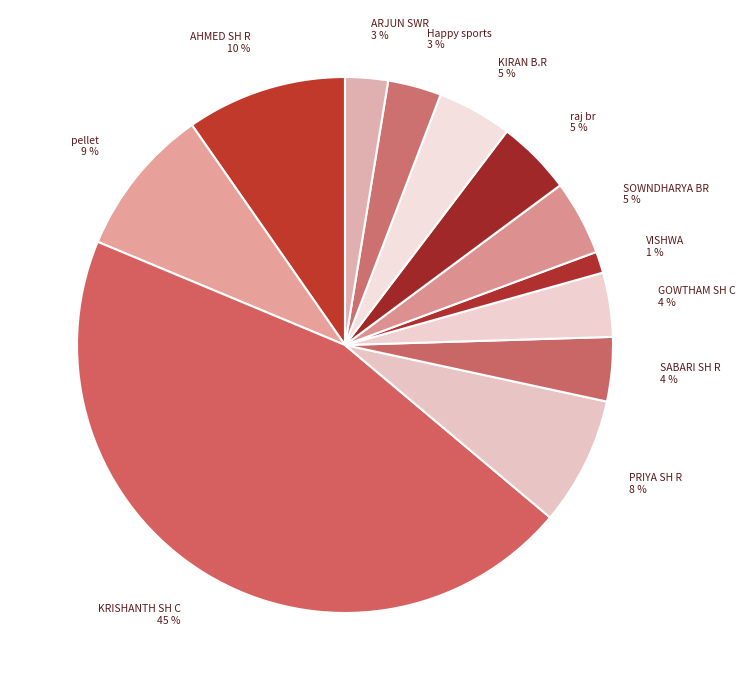

What is the ratio of the value at Happy sports 3 % to the value at PRIYA SH R 8 %?

0.4